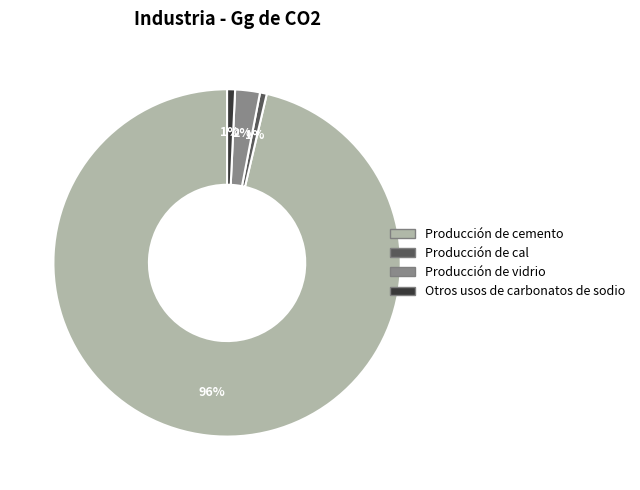

To the nearest percent, what is the combined percentage of Producción de cal and Producción de vidrio?

3%